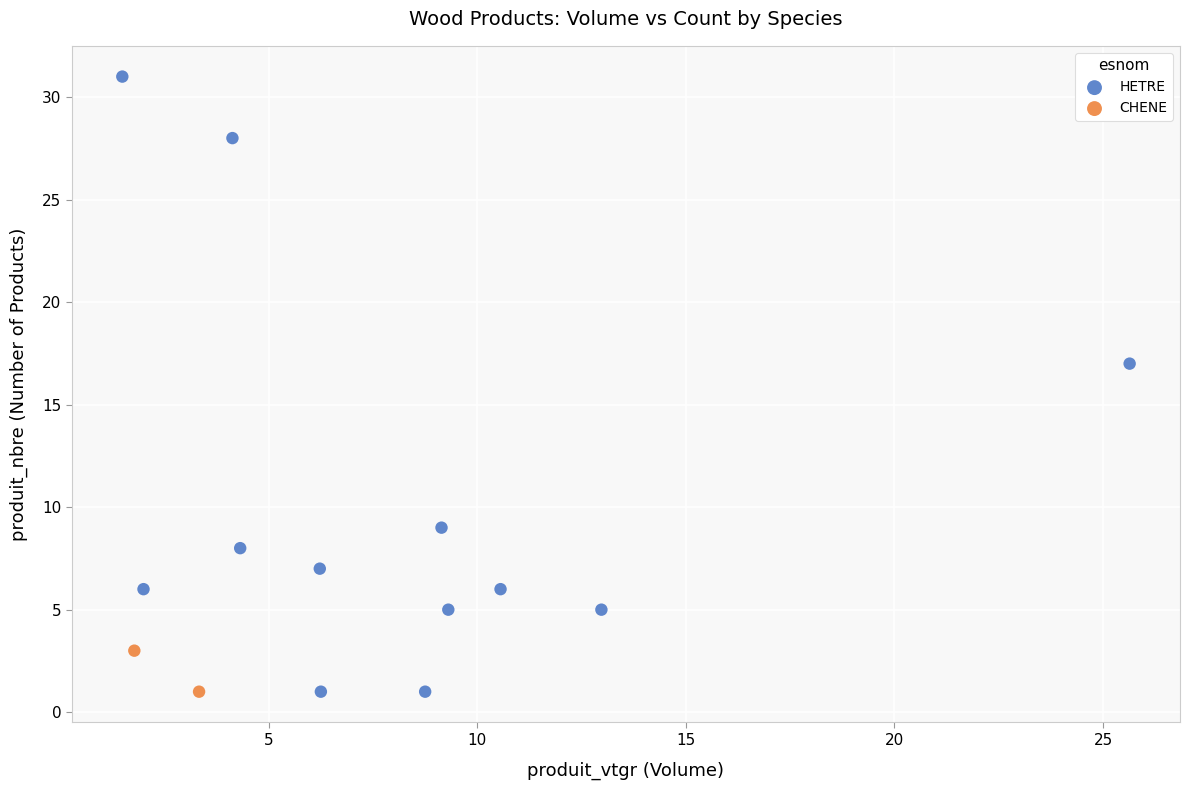

What are all the series names shown in the legend?

HETRE, CHENE